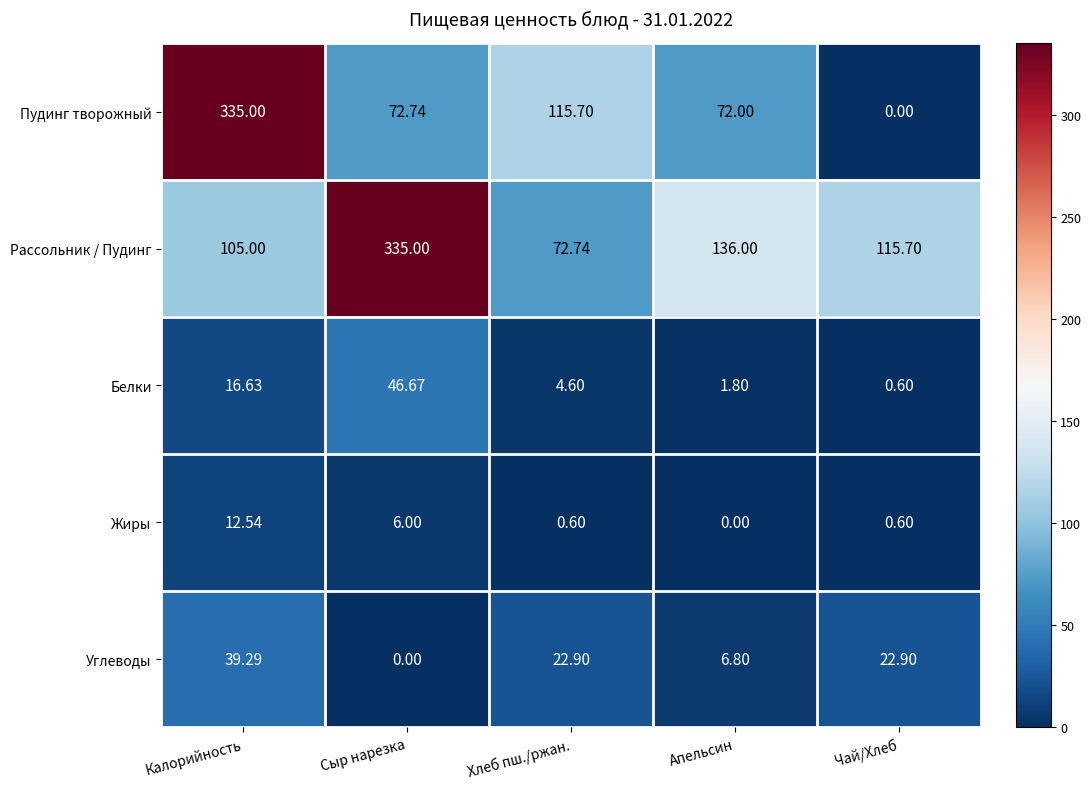

Which series has the largest range (max minus min)?

Пудинг творожный